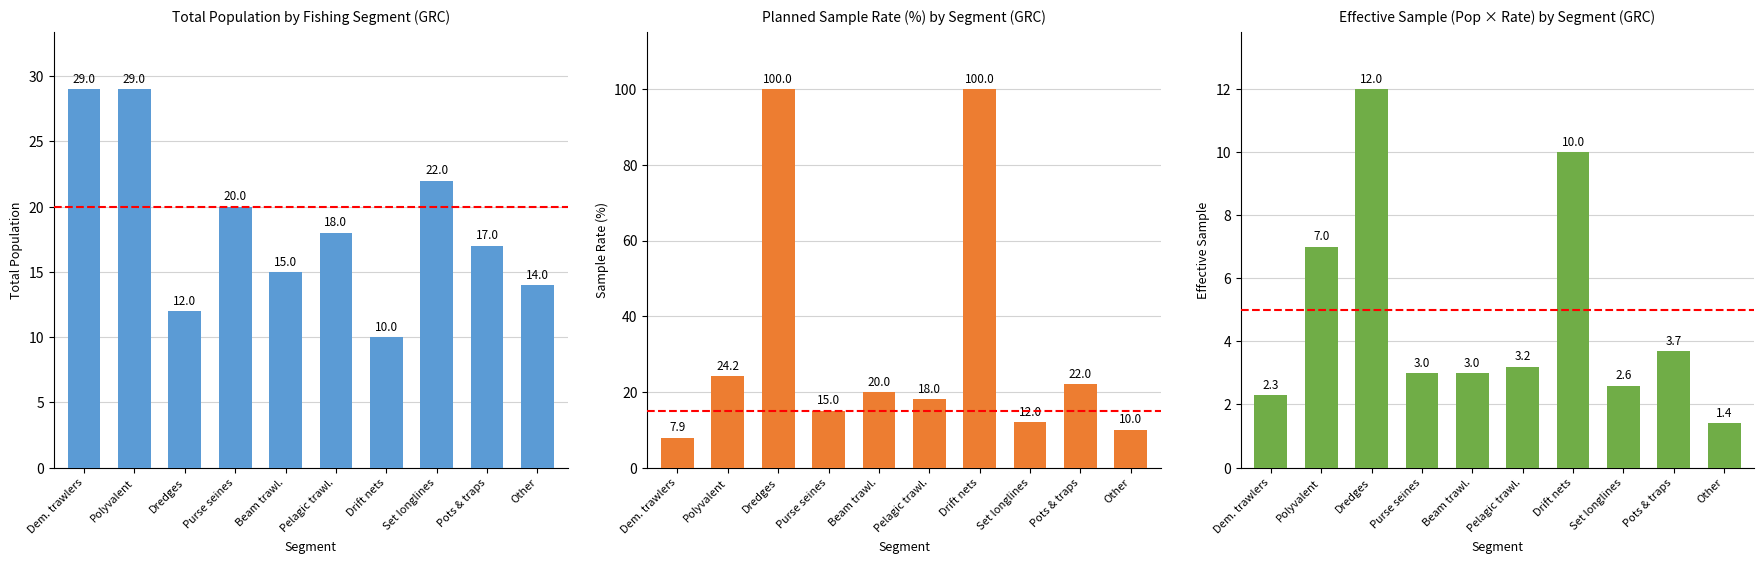

What is the difference between the second highest and minimum values in the Effective Sample series?

8.6